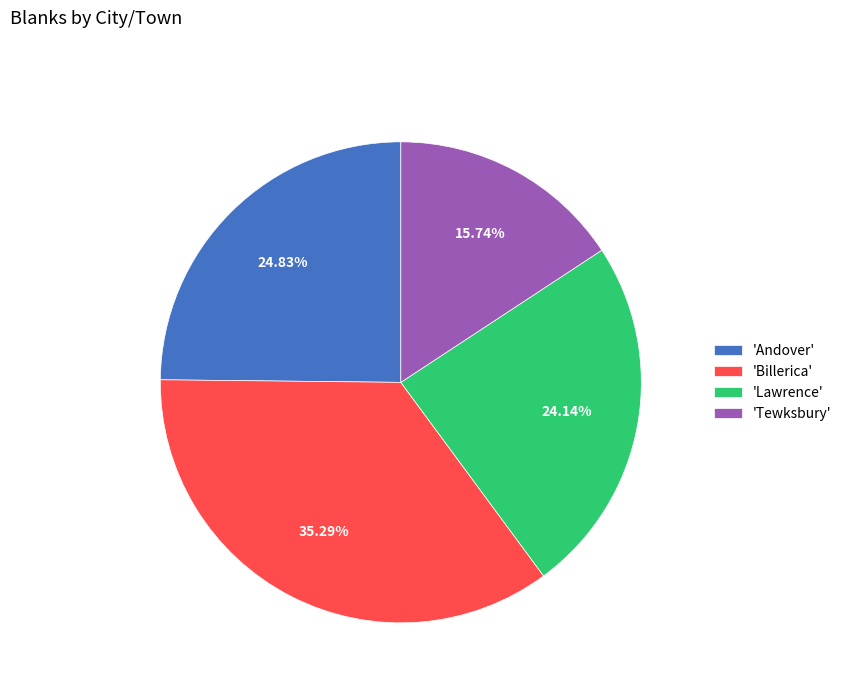

Is there any slice that represents more than half of the pie?

No